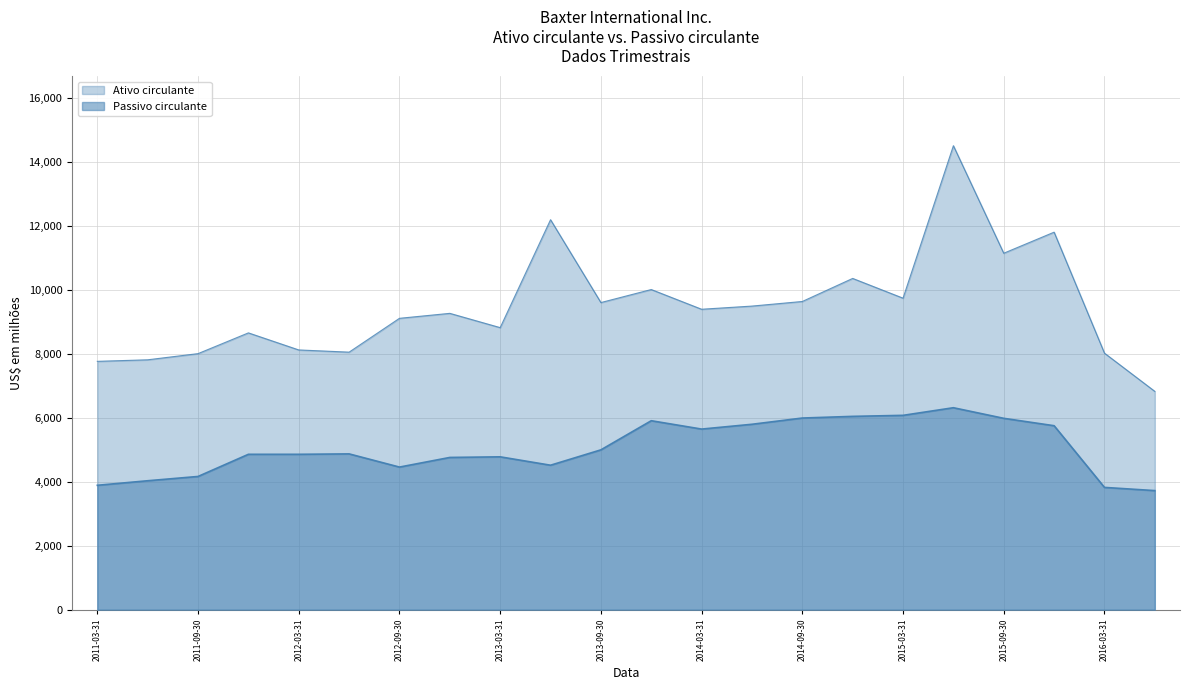

Between 2014-03-31 and 2015-06-30, which is larger?

2015-06-30